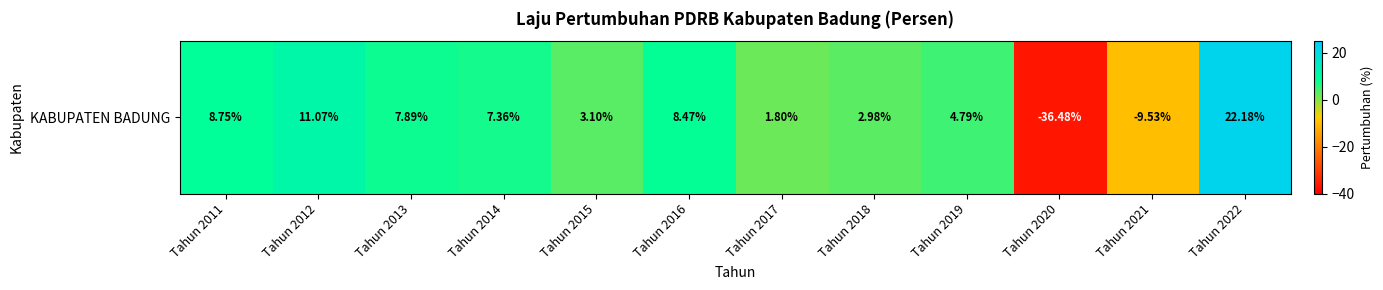

What is the difference between the second highest and second lowest values?

20.6